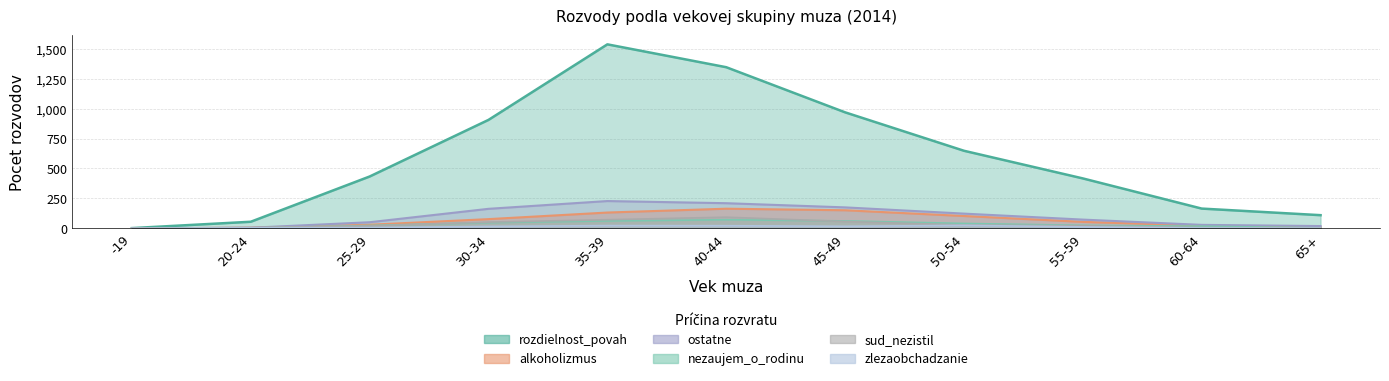

What is the difference between the second highest and second lowest values in the nezaujem_o_rodinu series?

59